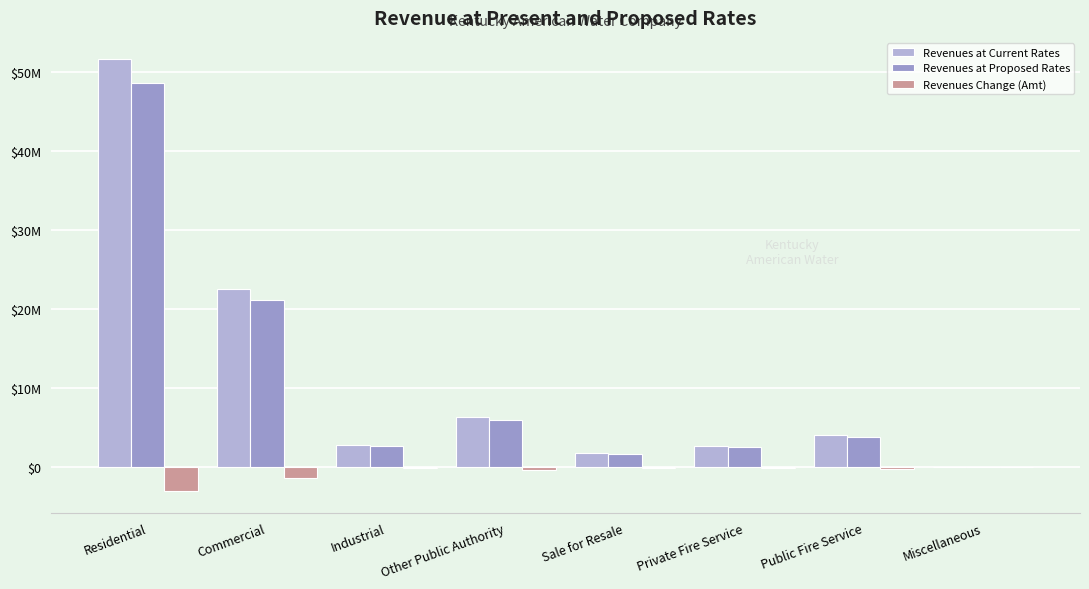

Are the bars grouped side by side (vs. stacked)?

Yes